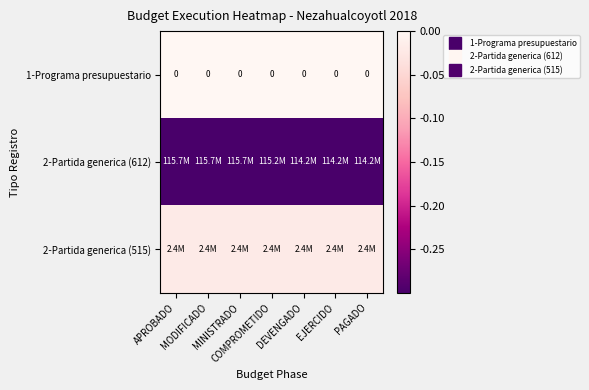

Which has a higher value, EJERCIDO or MODIFICADO?

EJERCIDO